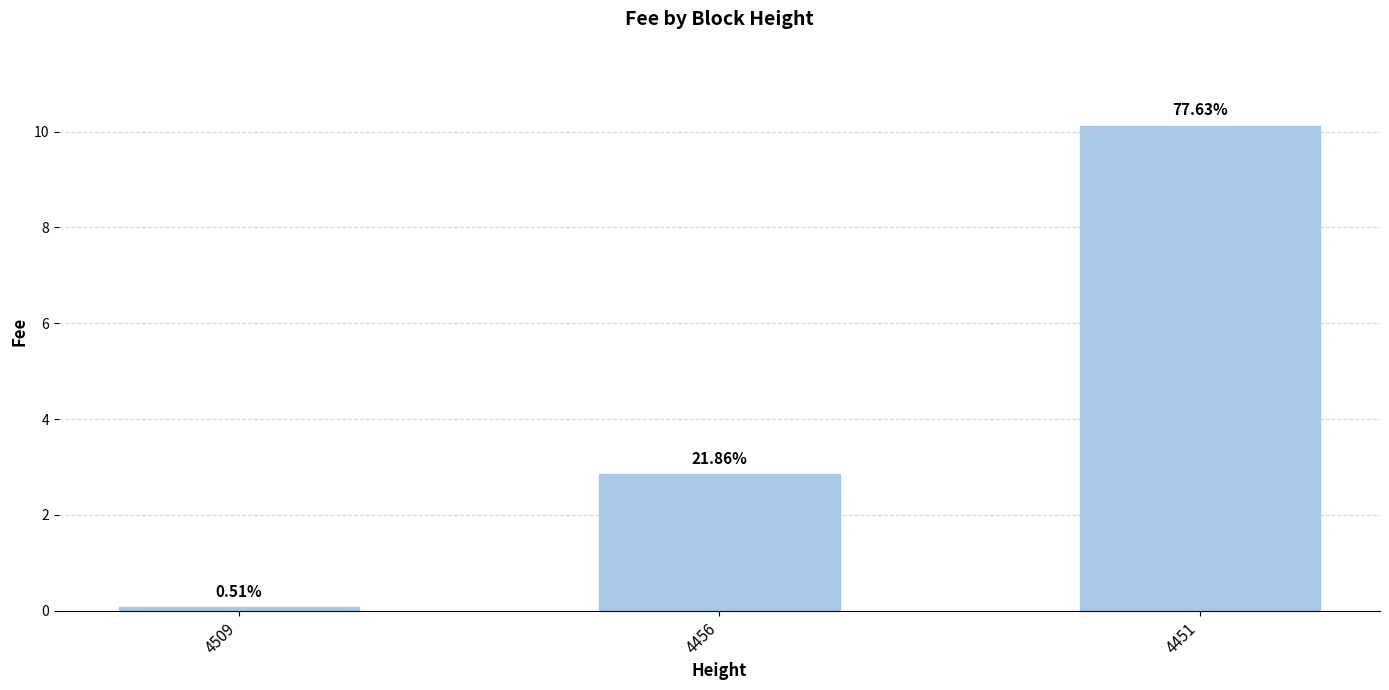

What is the sum of all values?

13.0